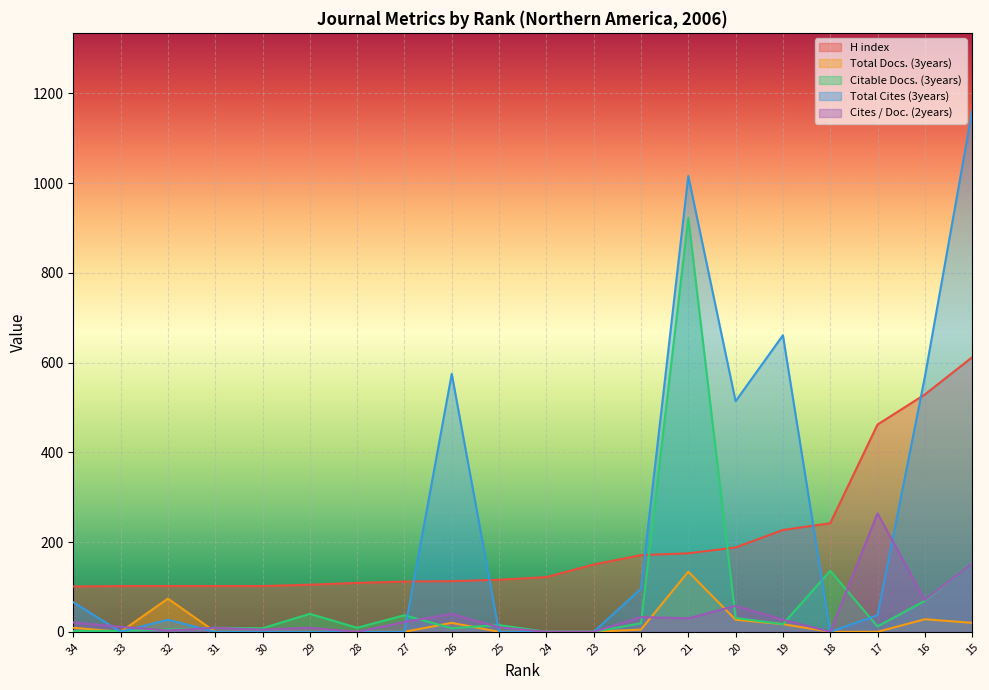

How many intersections are there between Cites / Doc. (2years) and Total Docs. (3years)?

4